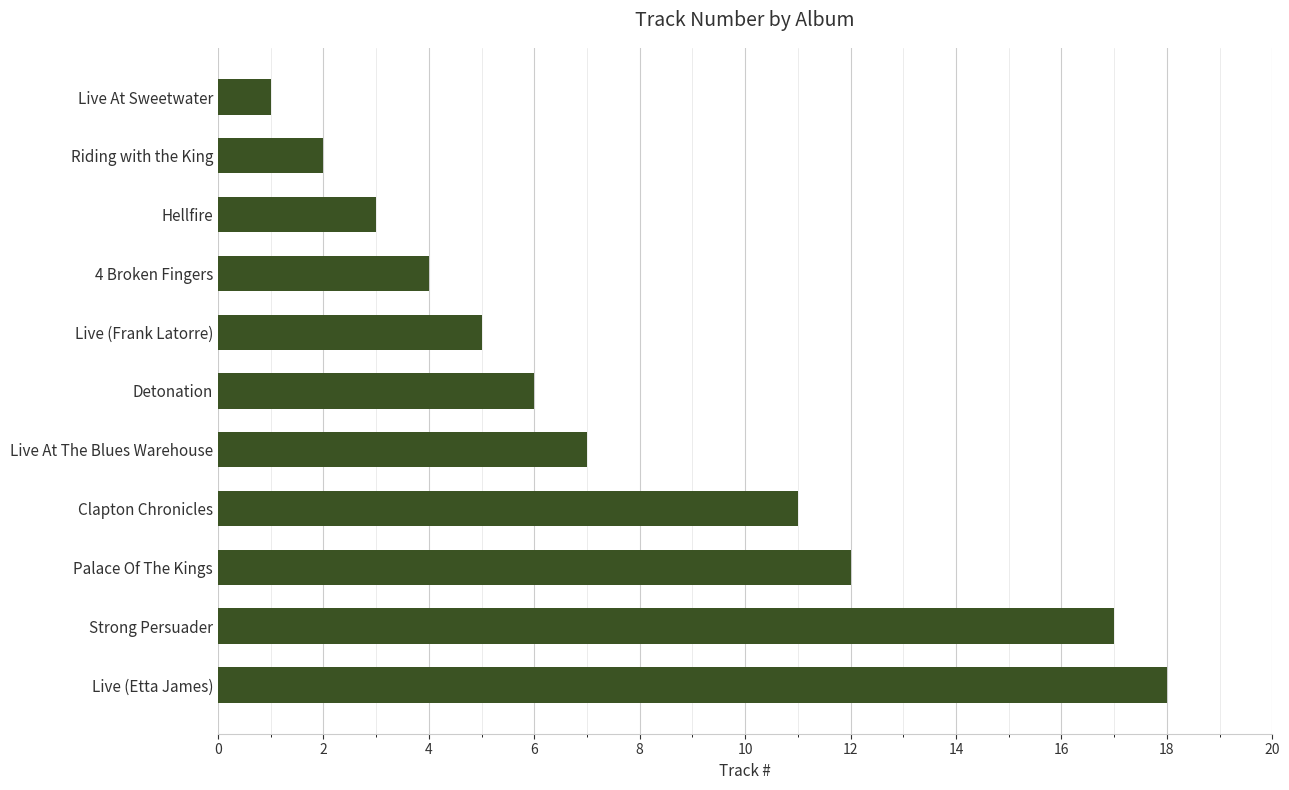

Reading bottom to top, extract all data points from this chart.

18	17	12	11	7	6	5	4	3	2	1